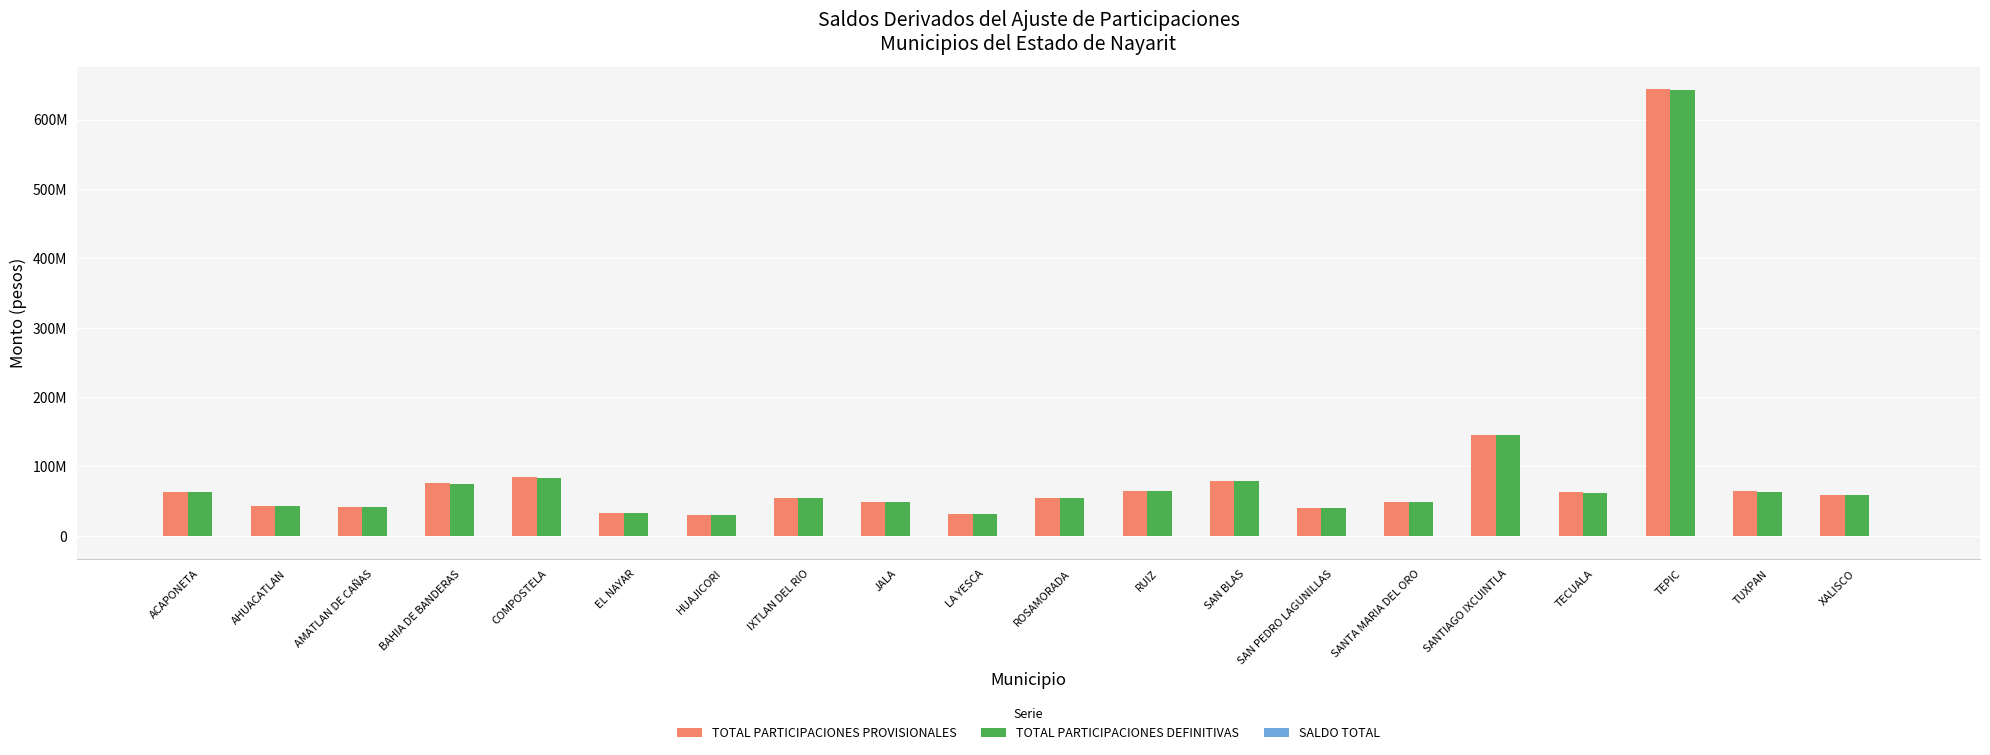

List the series in order of their peak value, highest first.

TOTAL PARTICIPACIONES PROVISIONALES, TOTAL PARTICIPACIONES DEFINITIVAS, SALDO TOTAL